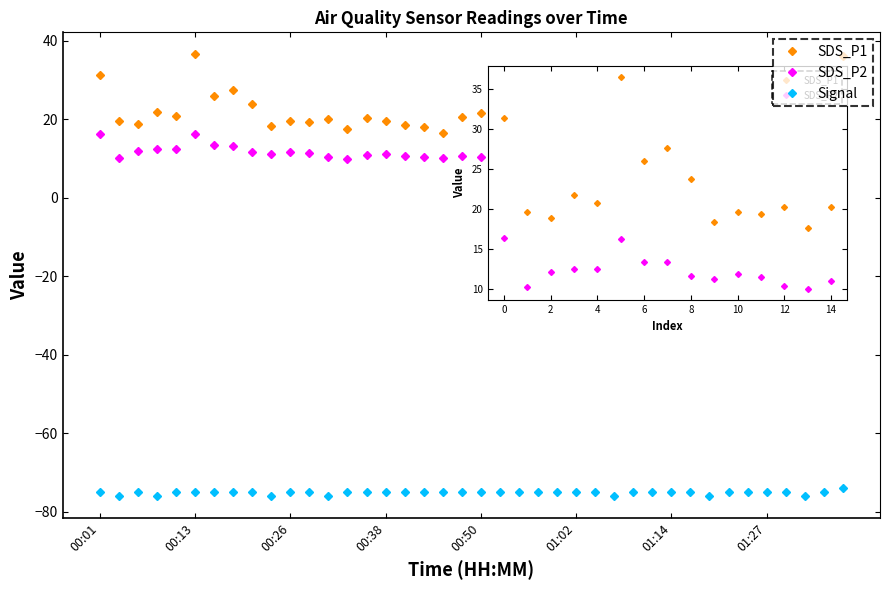

True or false: Signal and SDS_P1 cross at least once.

False